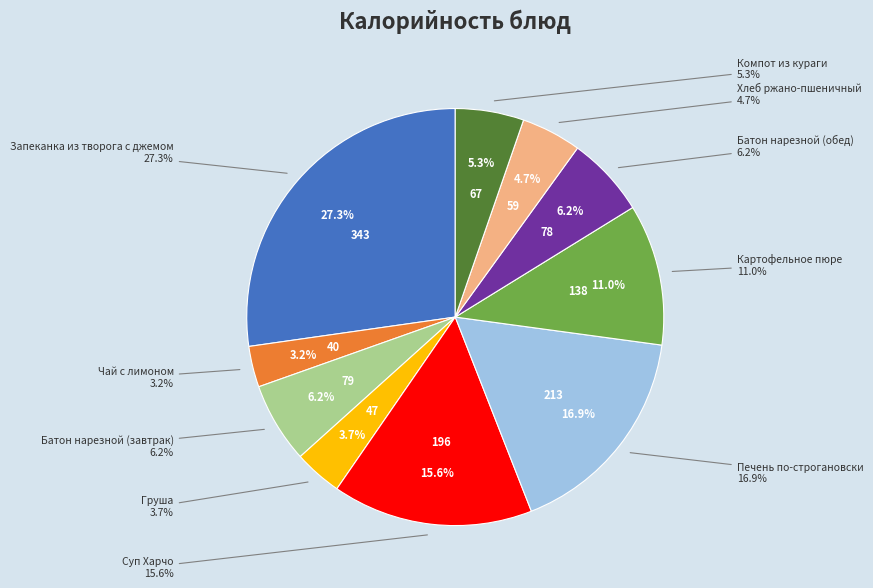

Rank the categories by value from lowest to highest.

Чай с лимоном, Груша, Хлеб ржано-пшеничный, Компот из кураги, Батон нарезной (обед), Батон нарезной (завтрак), Картофельное пюре, Суп Харчо, Печень по-строгановски, Запеканка из творога с джемом